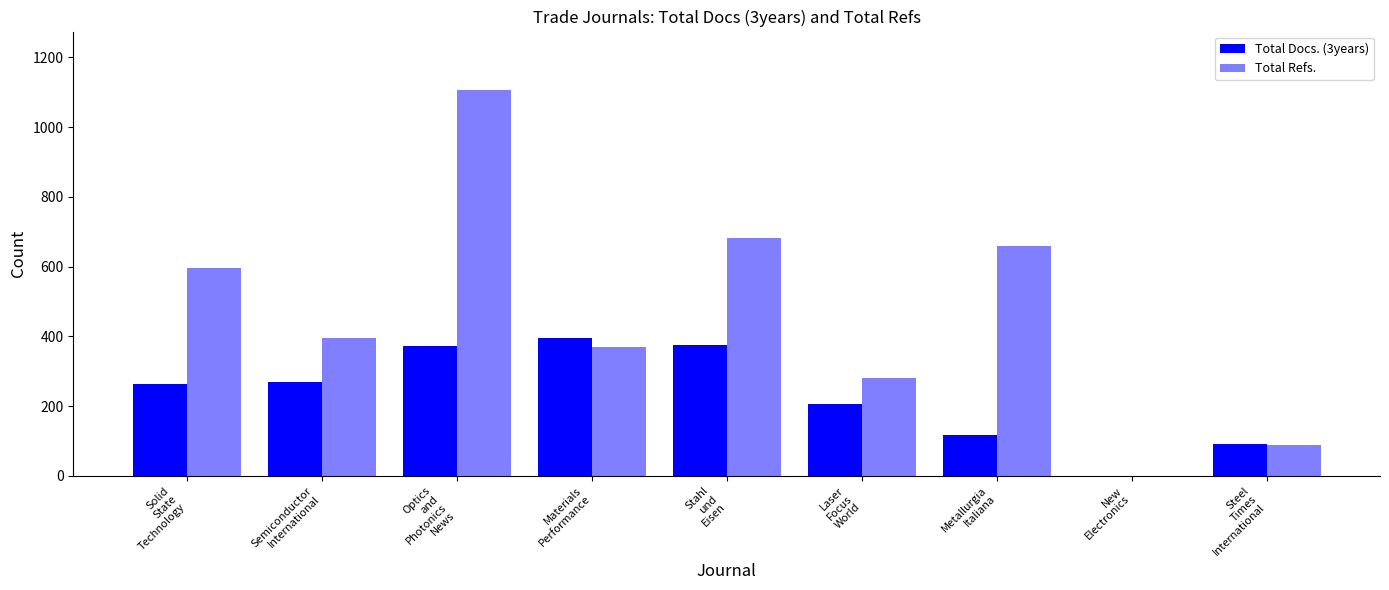

The value of Total Docs. (3years) at Semiconductor
International is 168. True or false?

False